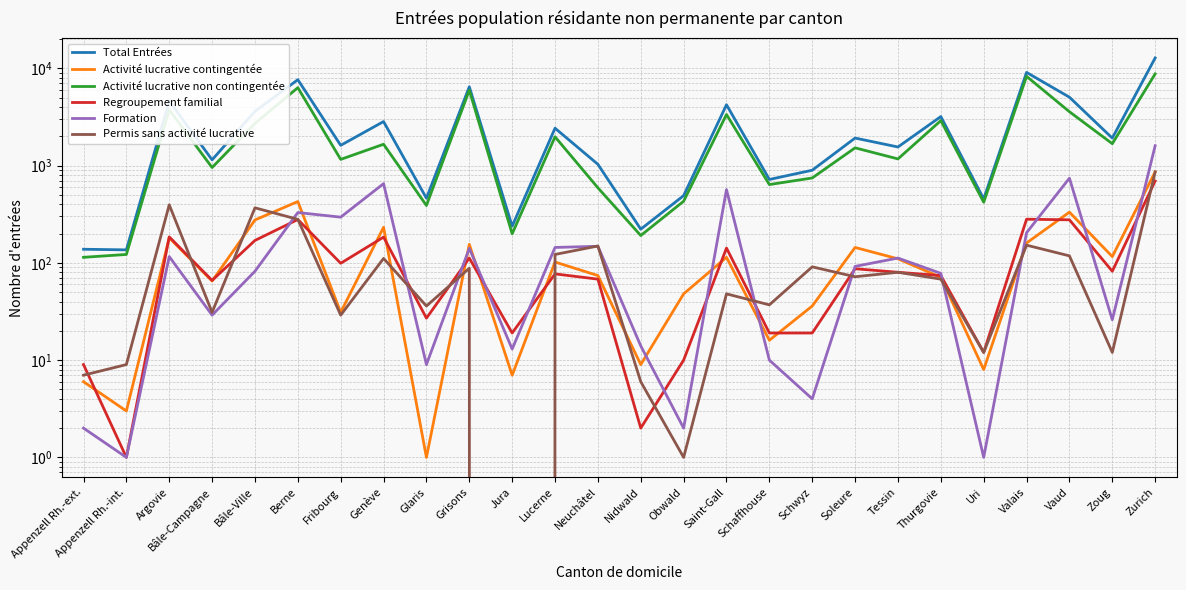

How many intersections are there between Regroupement familial and Permis sans activité lucrative?

11